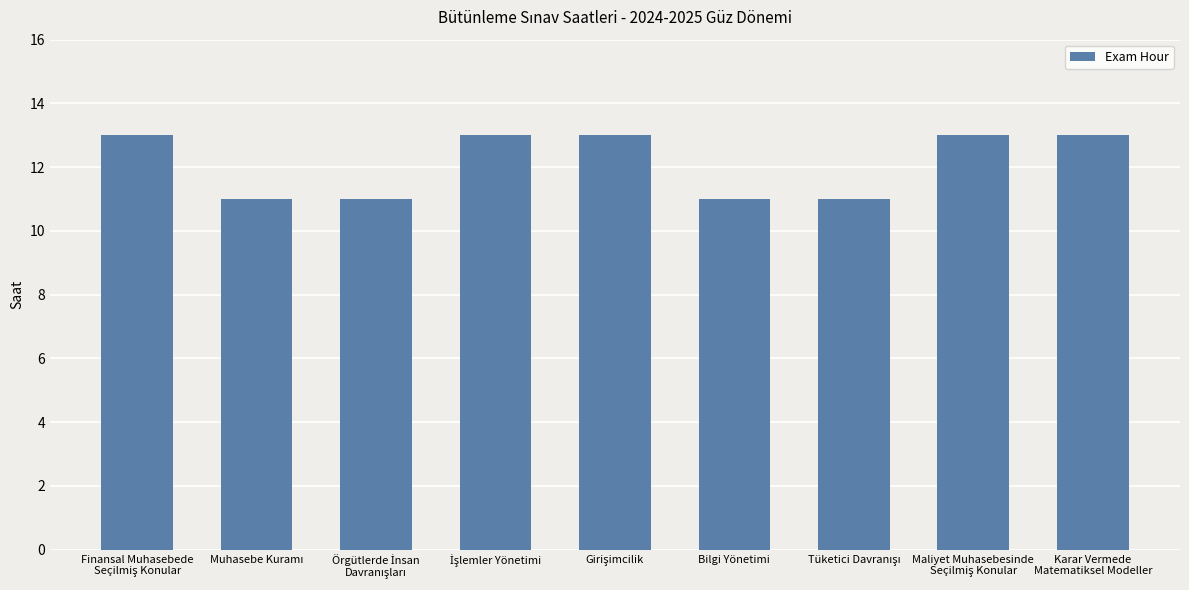

Count the number of data series in this chart.

1